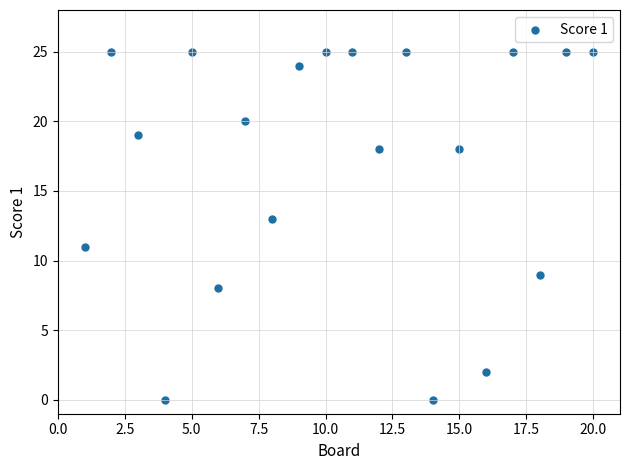

What is the range of X values (max minus min)?

19